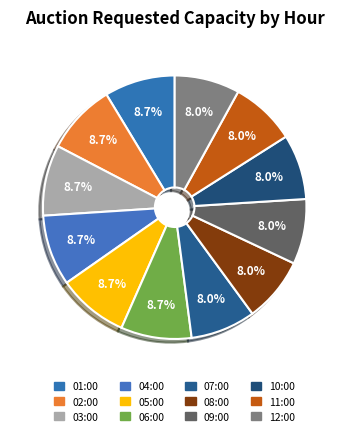

Which slice is the smallest?

08:00